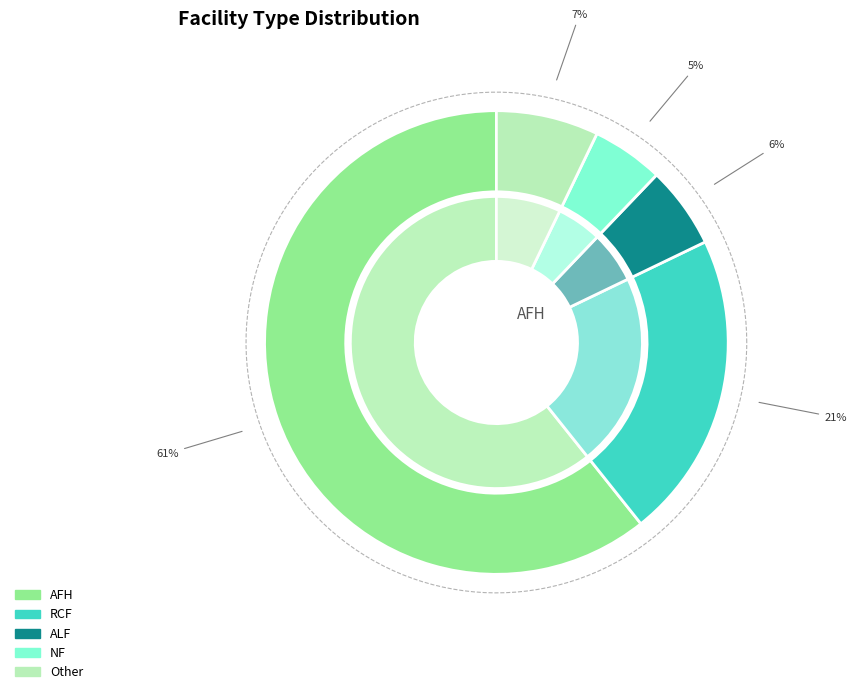

To the nearest percent, what portion does AFH represent?

61%